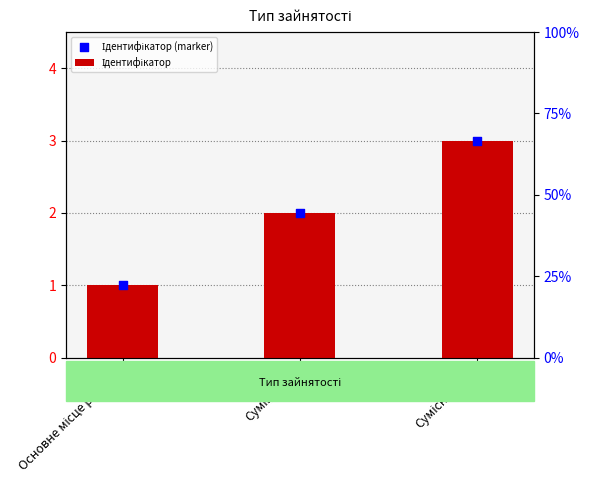

Is the value of Ідентифікатор at Суміщення greater than the value of Ідентифікатор (marker) at Суміщення?

No